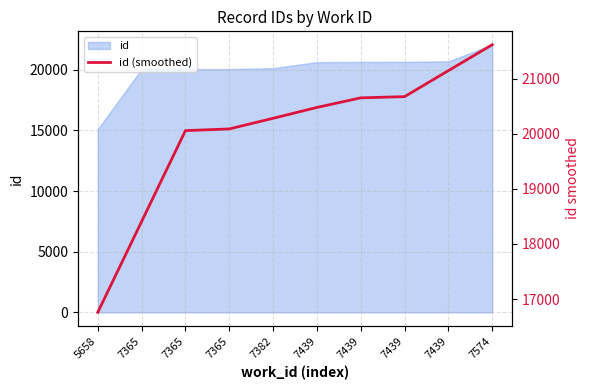

How many lines are shown in the chart?

1